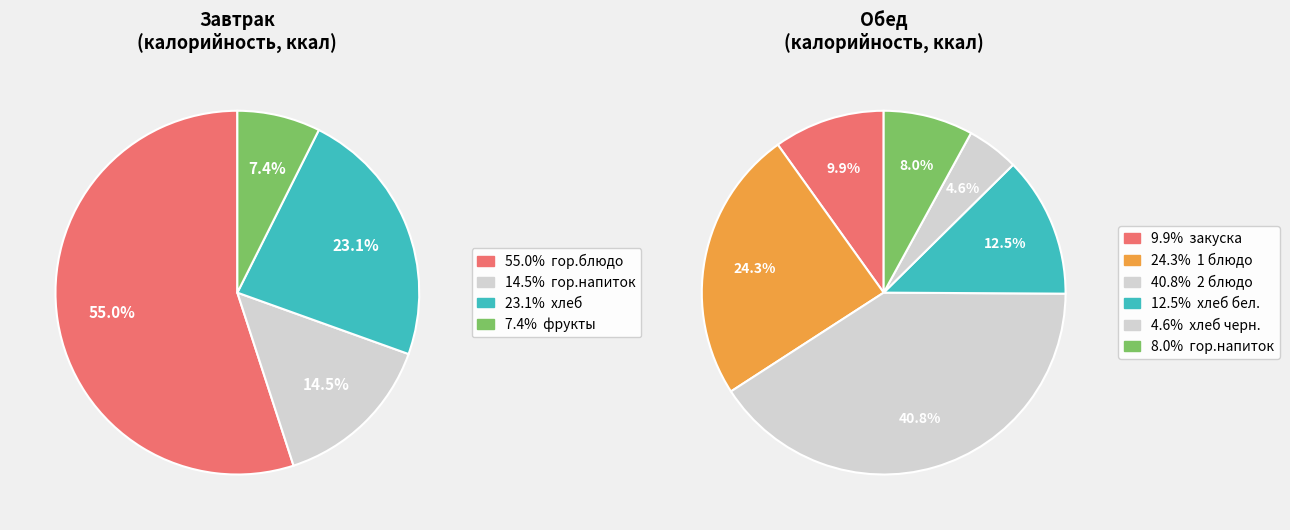

Is the sum of Обед (хлеб бел.) and Обед (гор.напиток) greater than half?

No